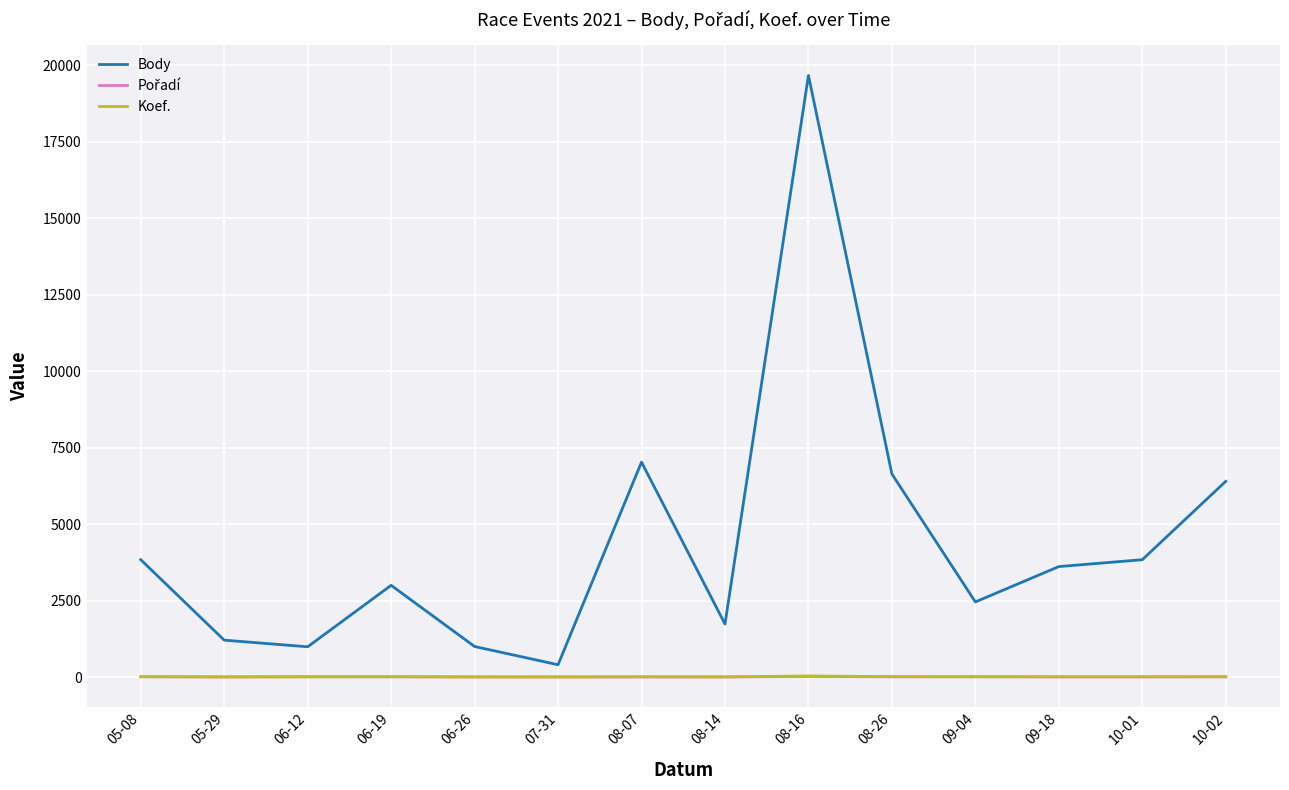

Which label corresponds to the largest value in the chart?

08-16